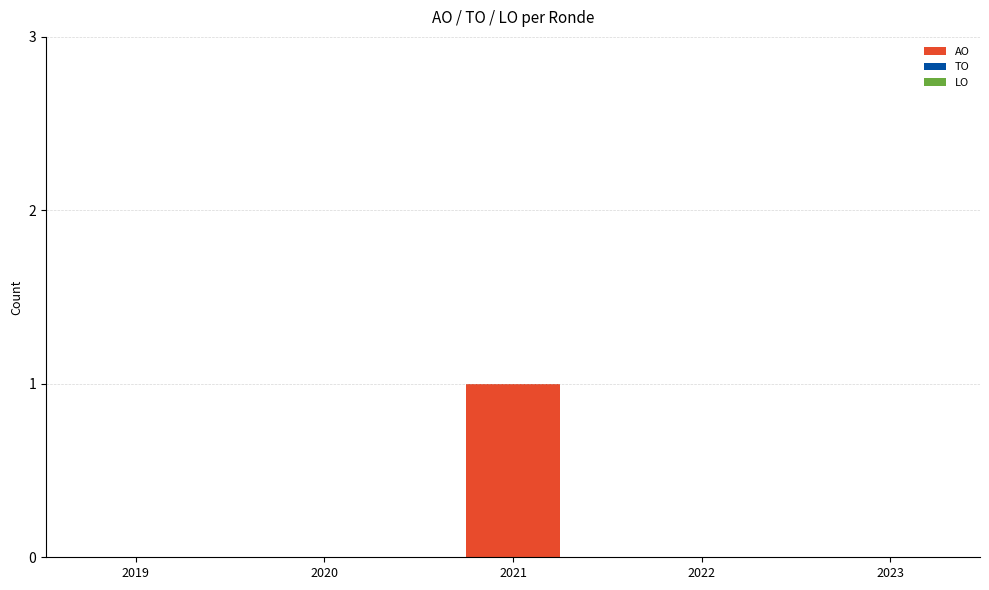

Reading left to right, list all the values displayed in this chart.

2019=0	2020=0	2021=1	2022=0	2023=0